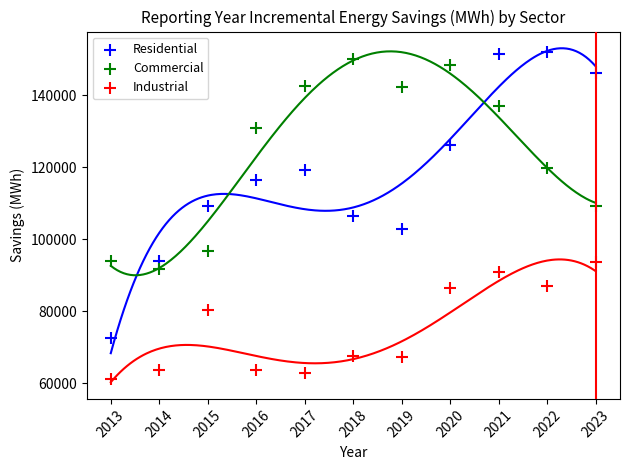

Which series reaches the minimum Y coordinate?

Industrial